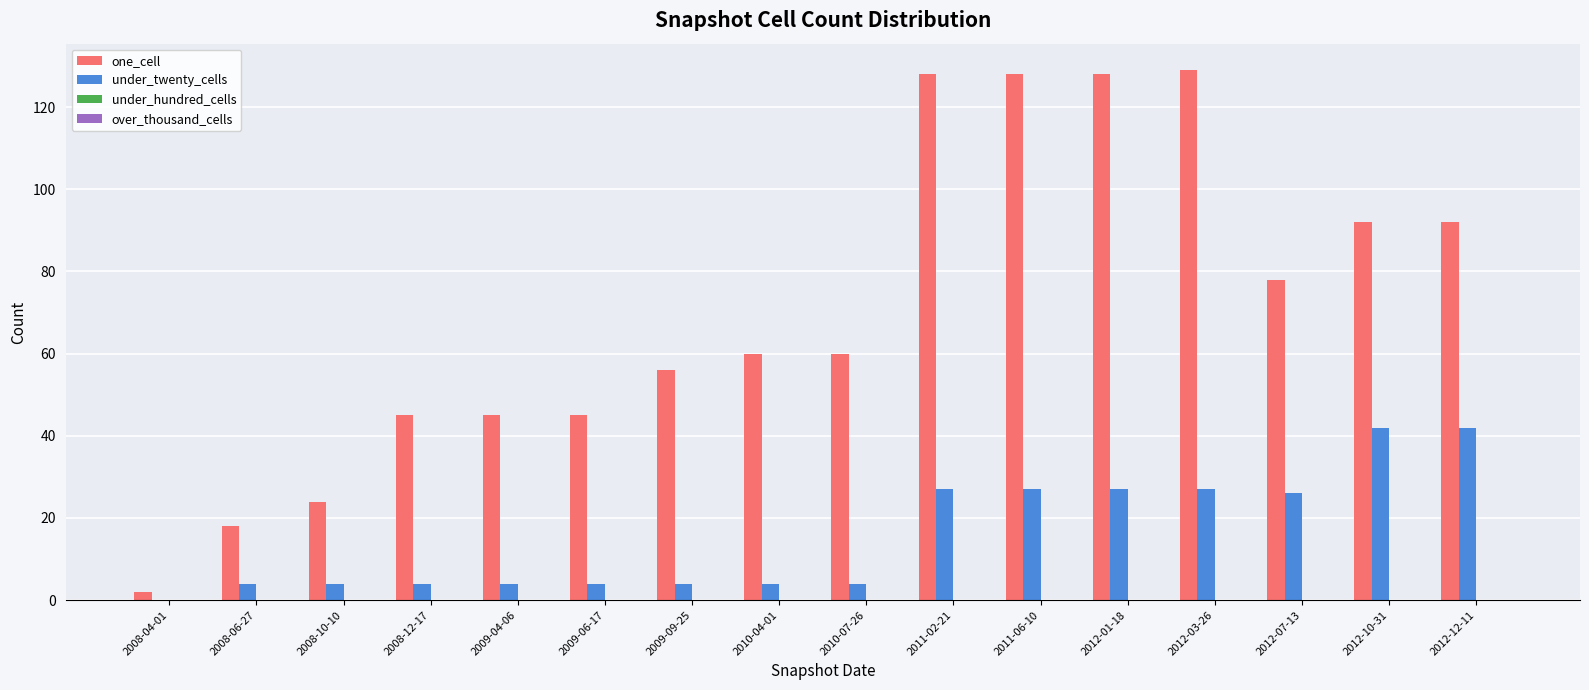

Which series has the largest total across all categories?

one_cell